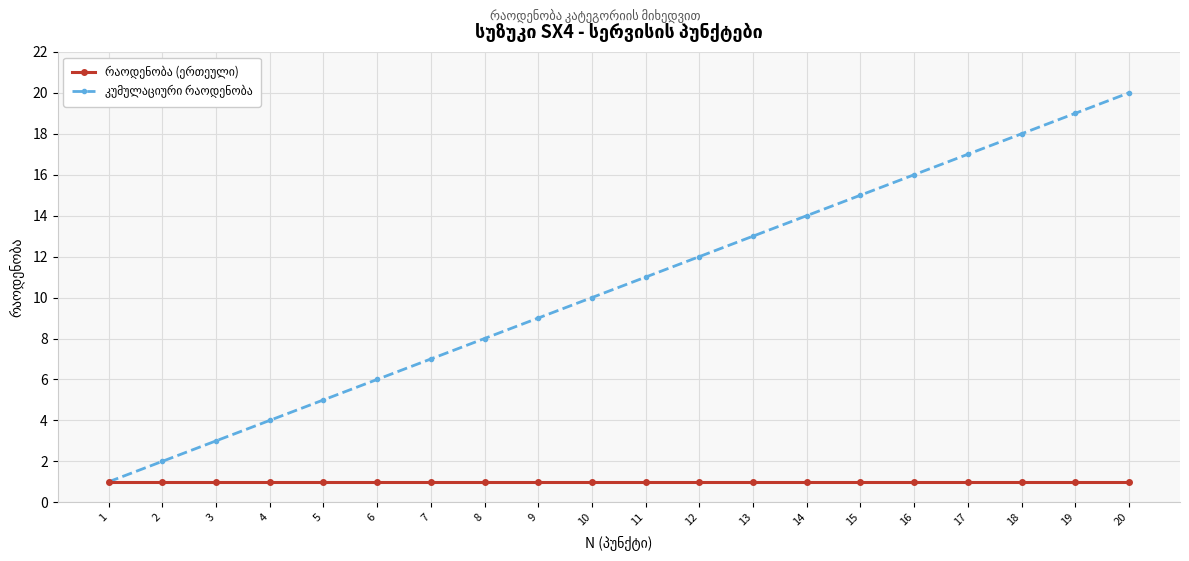

Which label corresponds to the largest value in the chart?

20